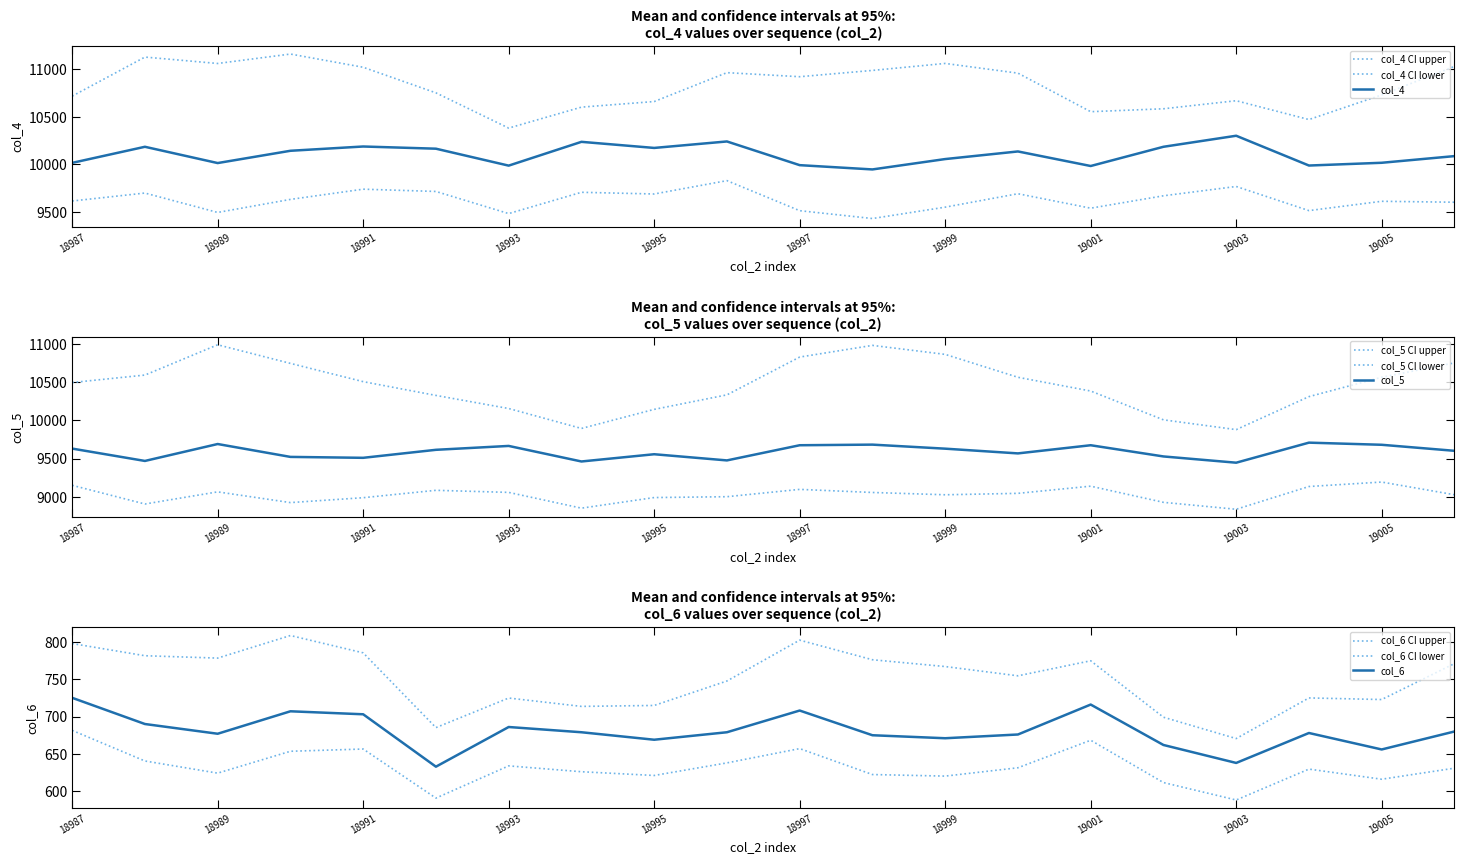

Reading left to right, what are all the values shown in this chart?

col_4: 10017	10186	10015	10144	10189	10166	9988	10238	10174	10242	9993	9948	10057	10137	9984	10186	10302	9989	10018	10088
col_5: 9630	9468	9690	9521	9509	9614	9665	9461	9556	9475	9674	9682	9629	9567	9674	9527	9445	9708	9680	9601
col_6: 725	690	677	707	703	633	686	679	669	679	708	675	671	676	716	662	638	678	656	680